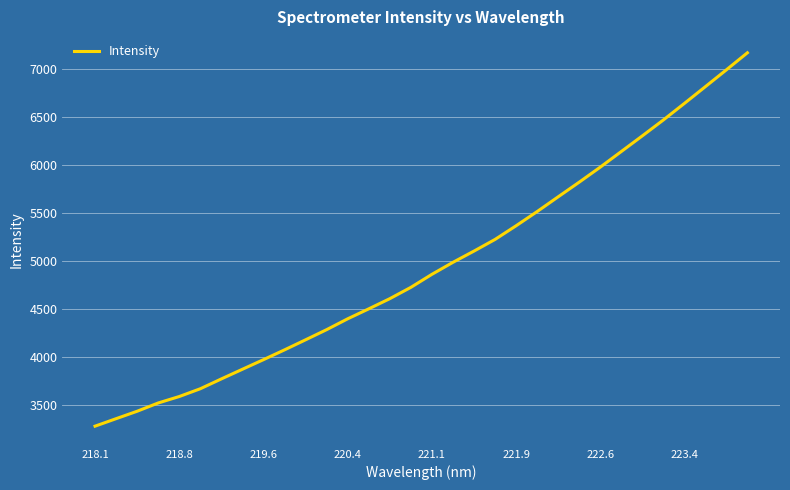

What is the greatest value displayed?

7171.5